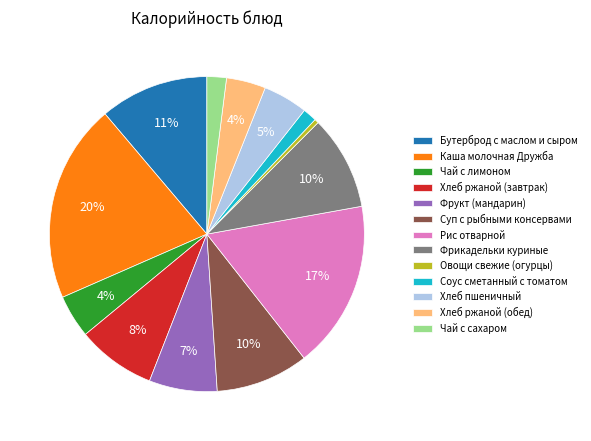

To the nearest percent, what is the average slice percentage?

8%